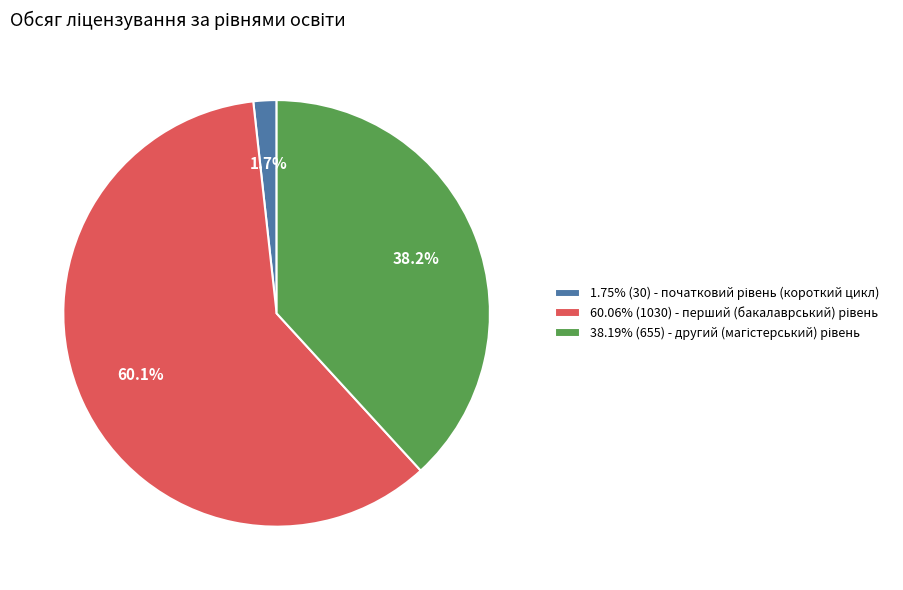

Count the number of slices in the pie.

3